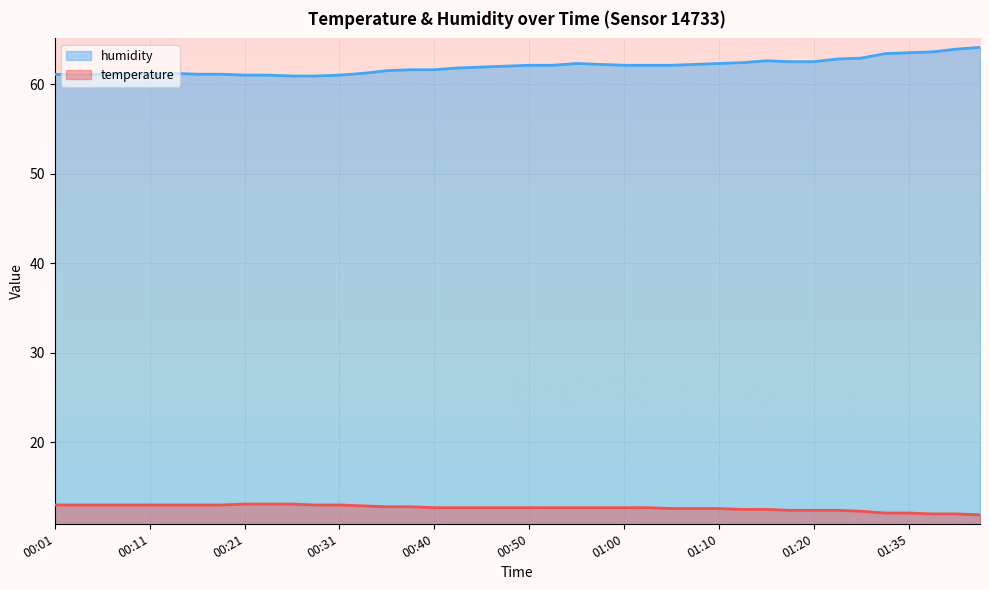

What is the label of the 33rd point from the left?

01:20